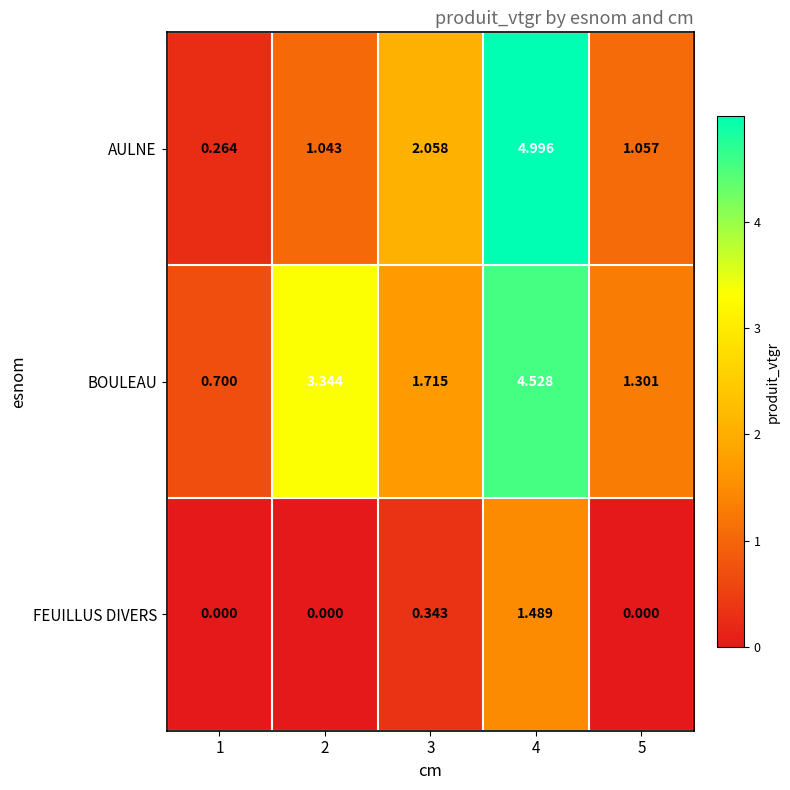

List the series in order of their peak value, highest first.

AULNE, BOULEAU, FEUILLUS DIVERS